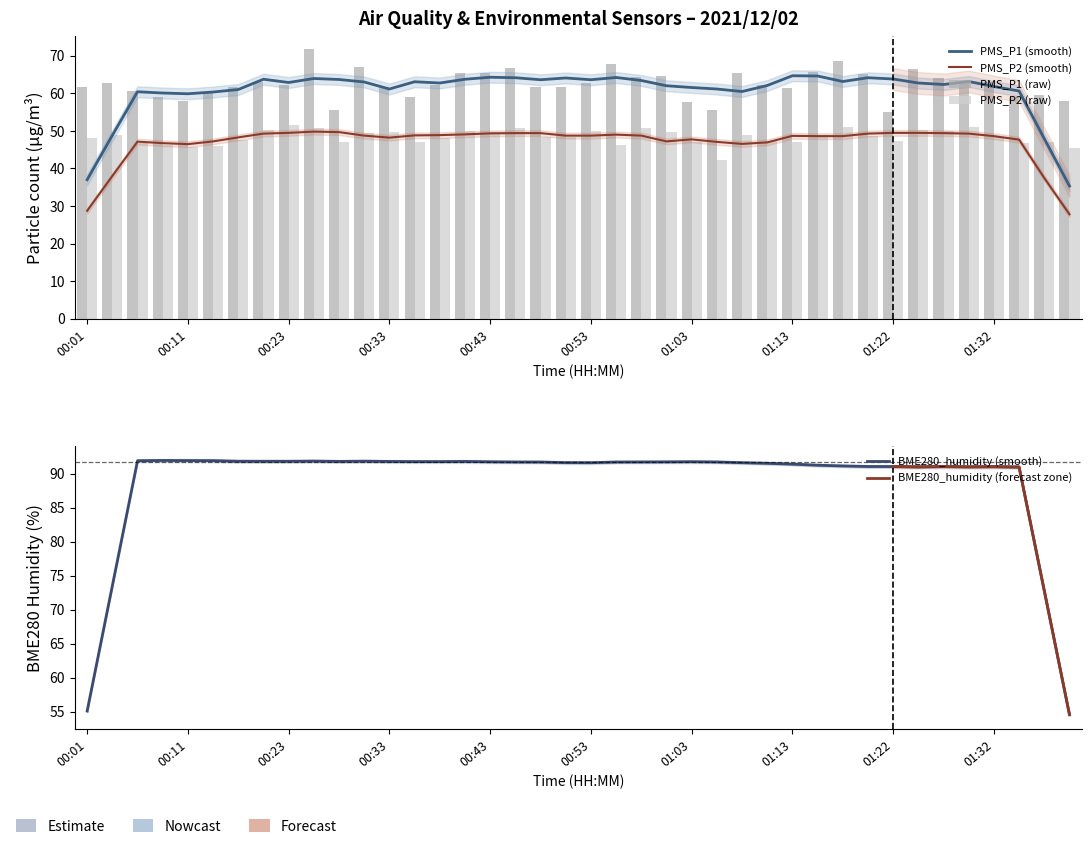

What is the spread (max minus min) of values at 00:31?

17.7